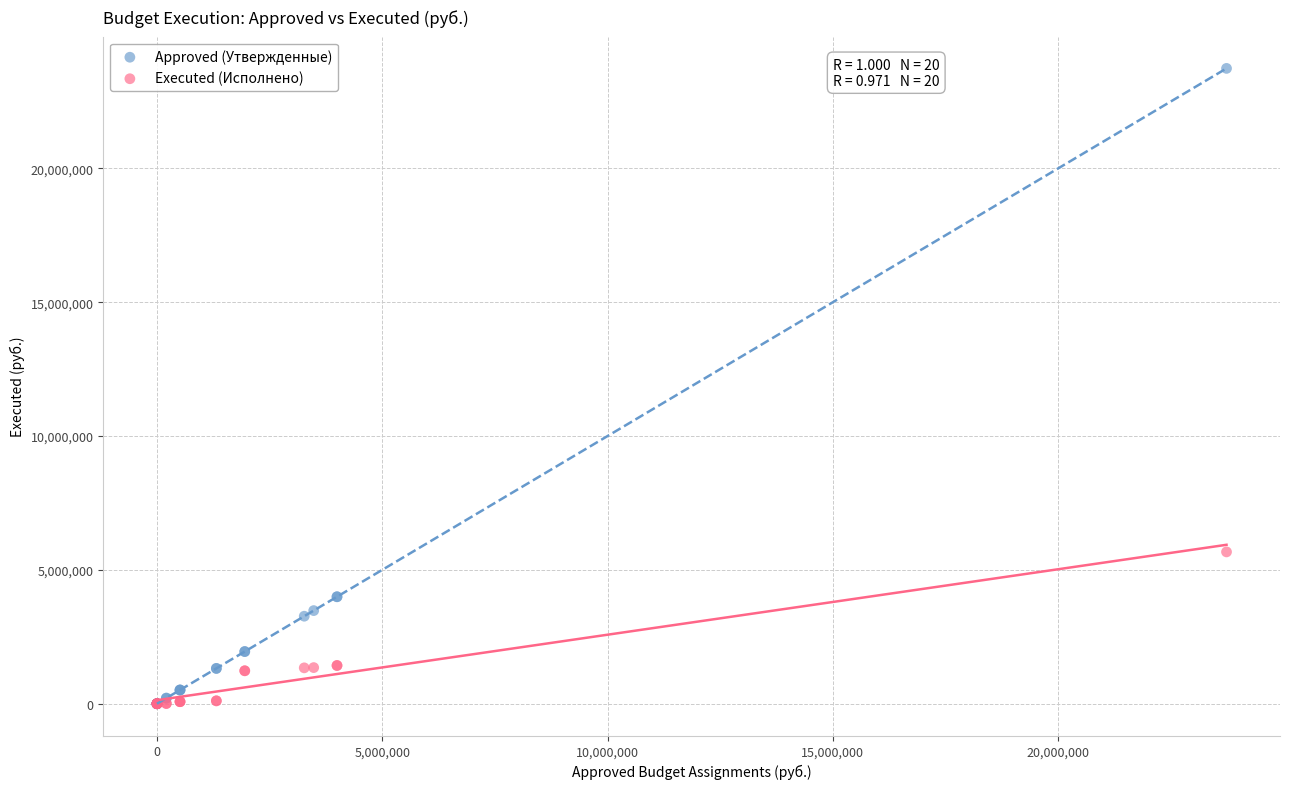

What are all the series names shown in the legend?

Approved (Утвержденные), Executed (Исполнено)